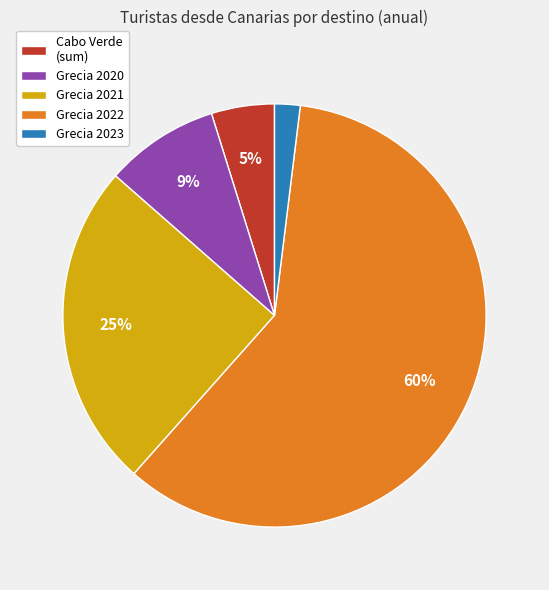

What is the smallest slice in the pie chart?

Grecia 2023